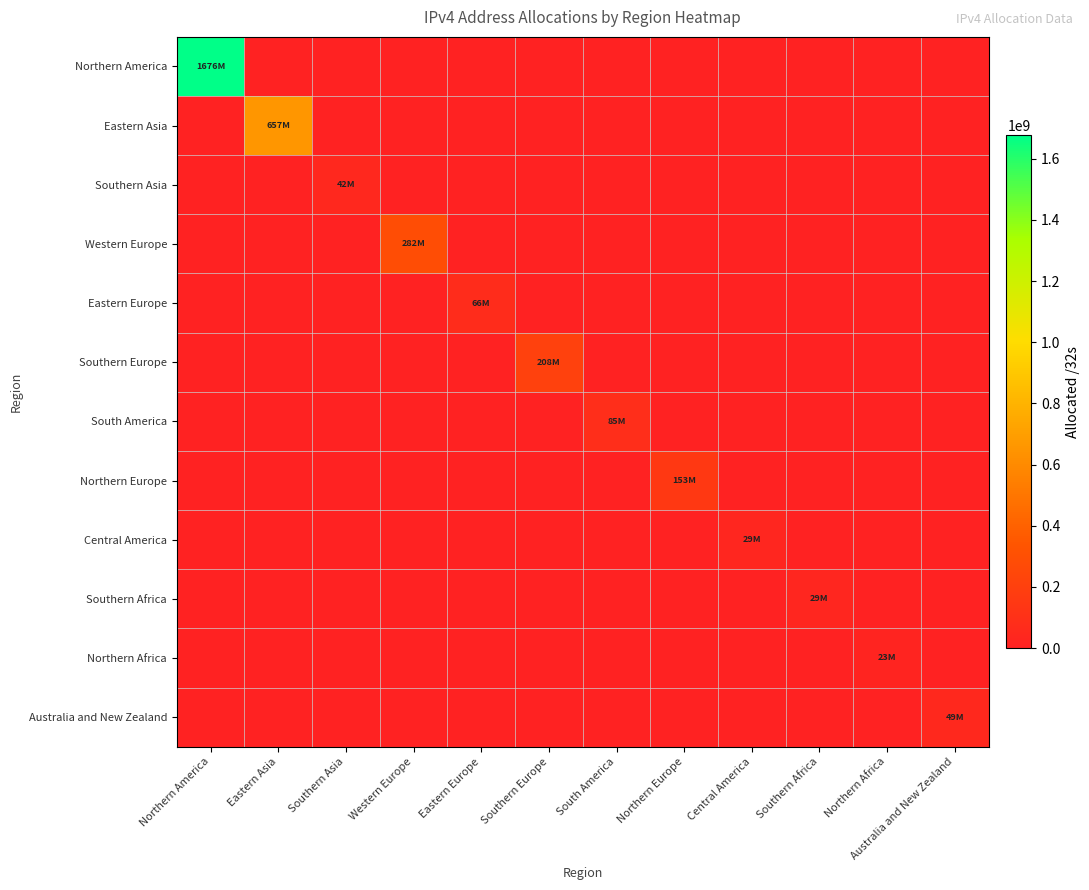

List the series in order of their peak value, highest first.

Northern America, Eastern Asia, Western Europe, Southern Europe, Northern Europe, South America, Eastern Europe, Australia and New Zealand, Southern Asia, Southern Africa, Central America, Northern Africa